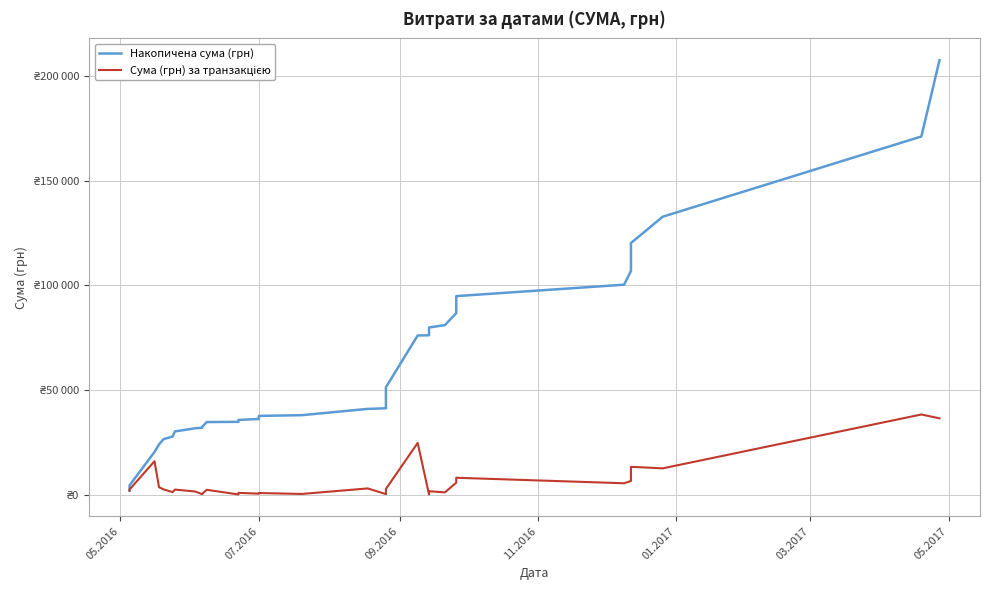

Which series has the largest total across all categories?

Накопичена сума (грн)